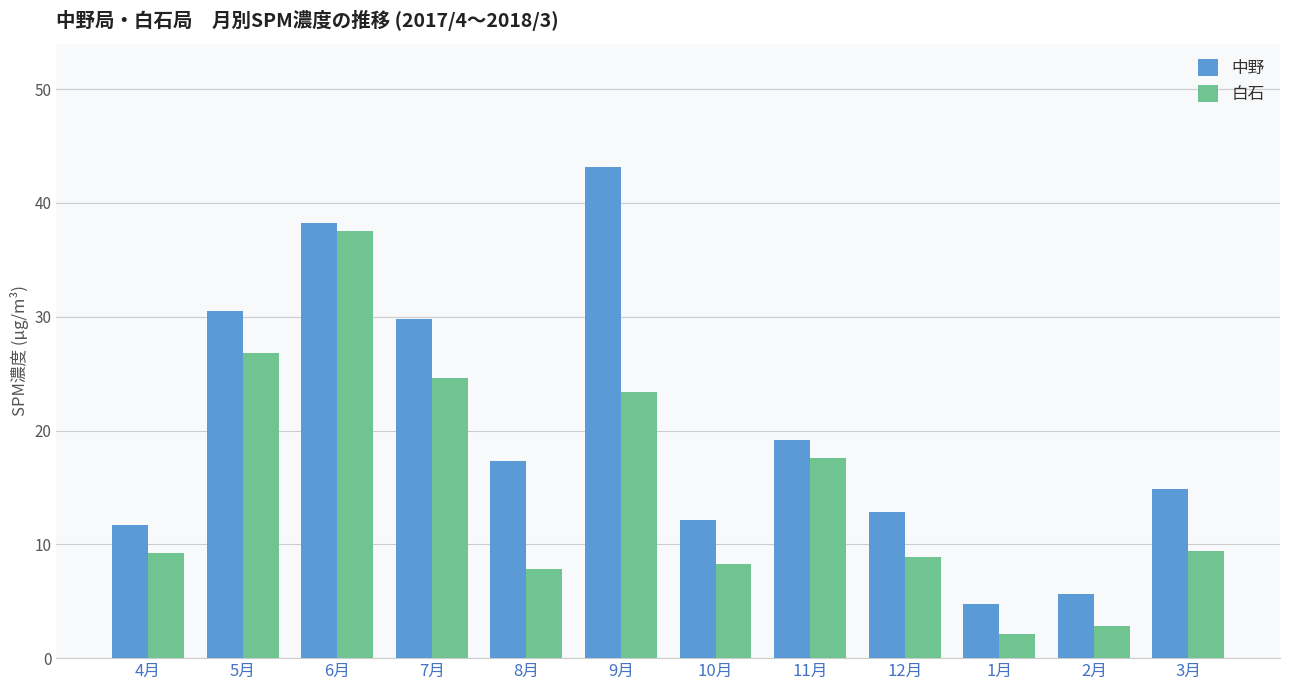

Is the value of 中野 at 8月 greater than the value of 白石 at 8月?

Yes